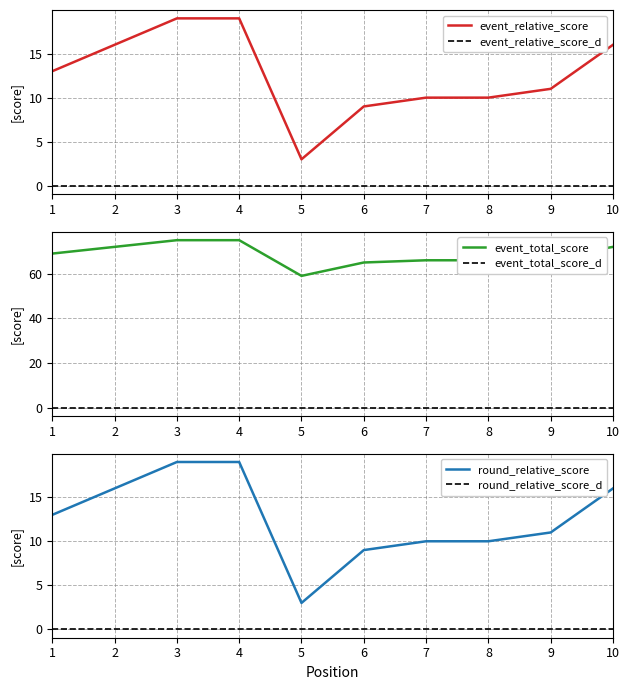

True or false: event_relative_score and event_total_score intersect in this chart.

False